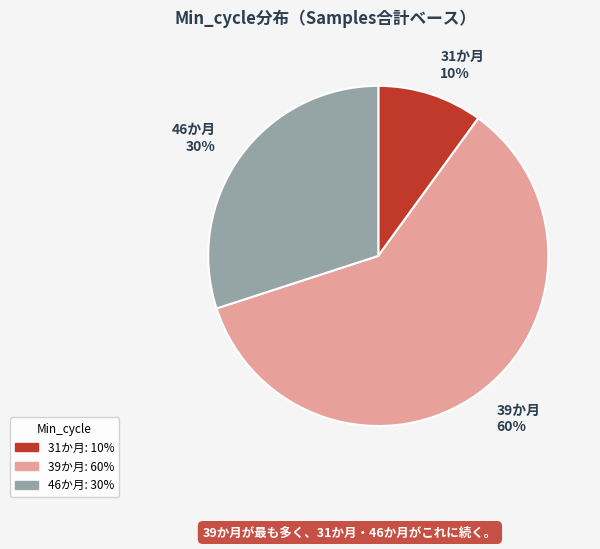

To the nearest percent, what is the difference between the 31か月 10% and 46か月 30% slice percentages?

20%